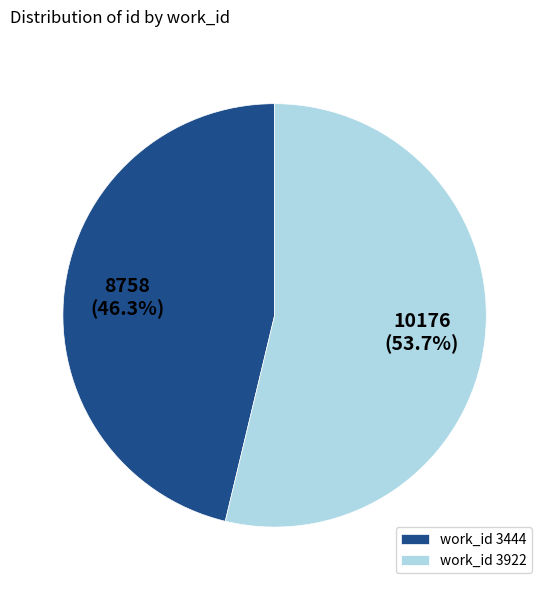

Which category has the smallest portion of the pie?

work_id 3444